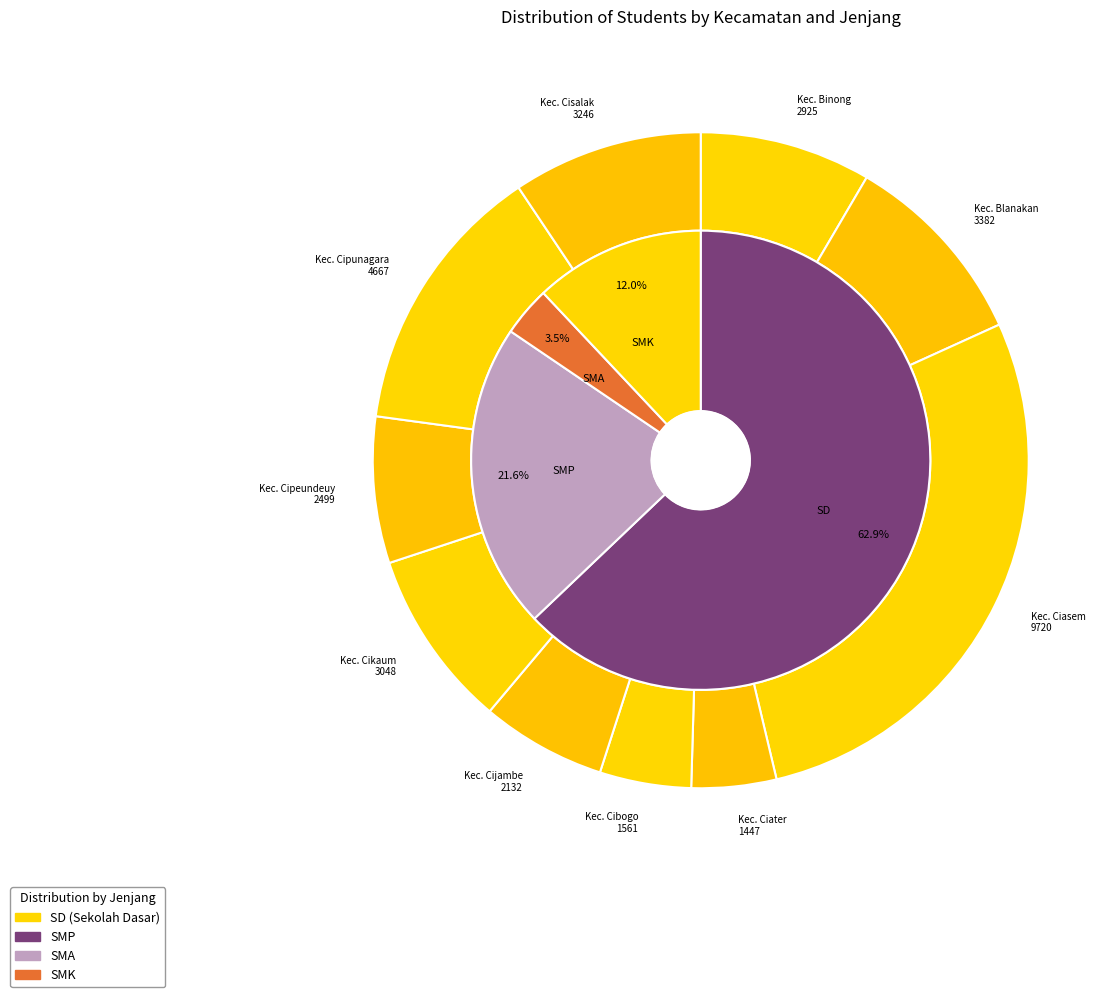

Does Kec. Cibogo account for over 50% of the chart?

No